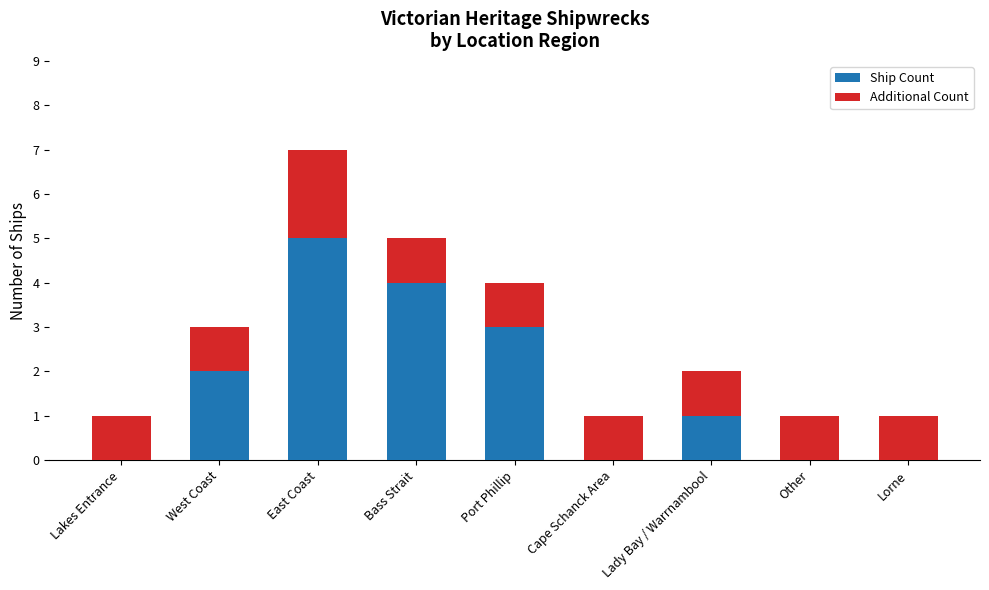

Rank the series by their average value, from highest to lowest.

Ship Count, Additional Count